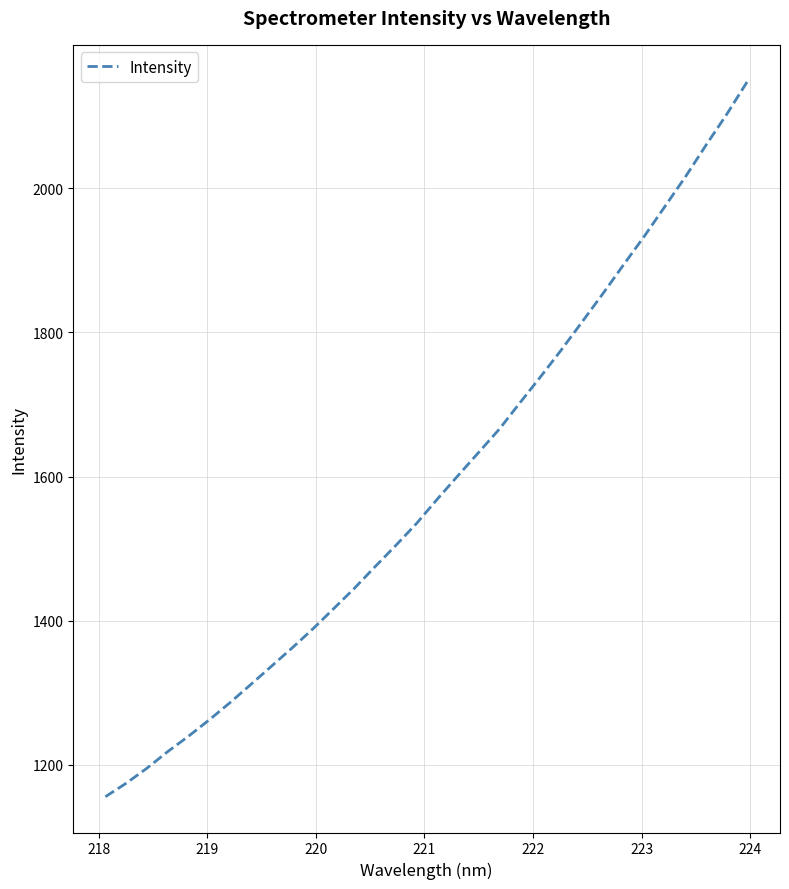

How many lines are shown in the chart?

1